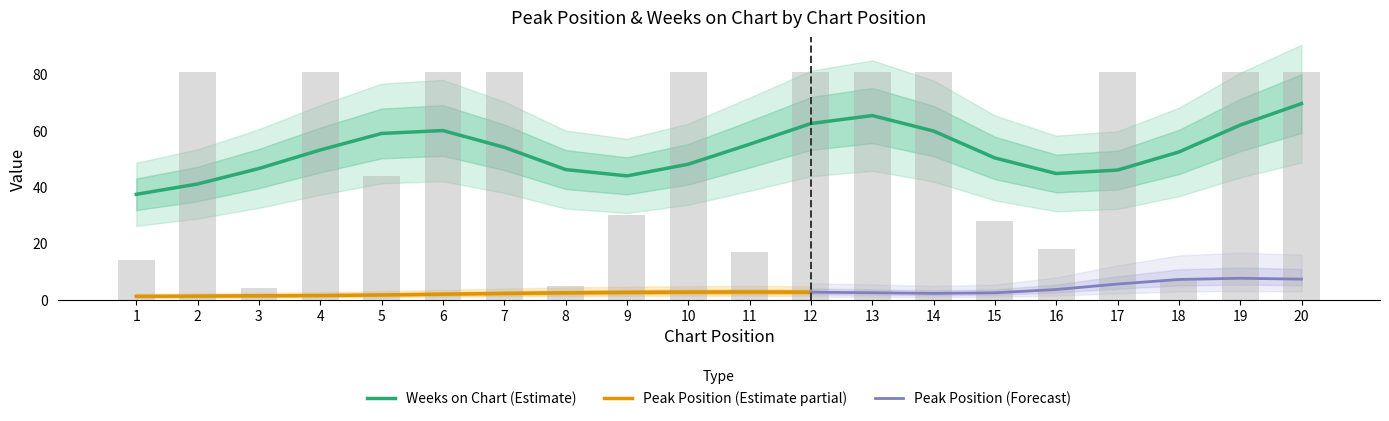

What is the change in value from 5 to 15?

-16